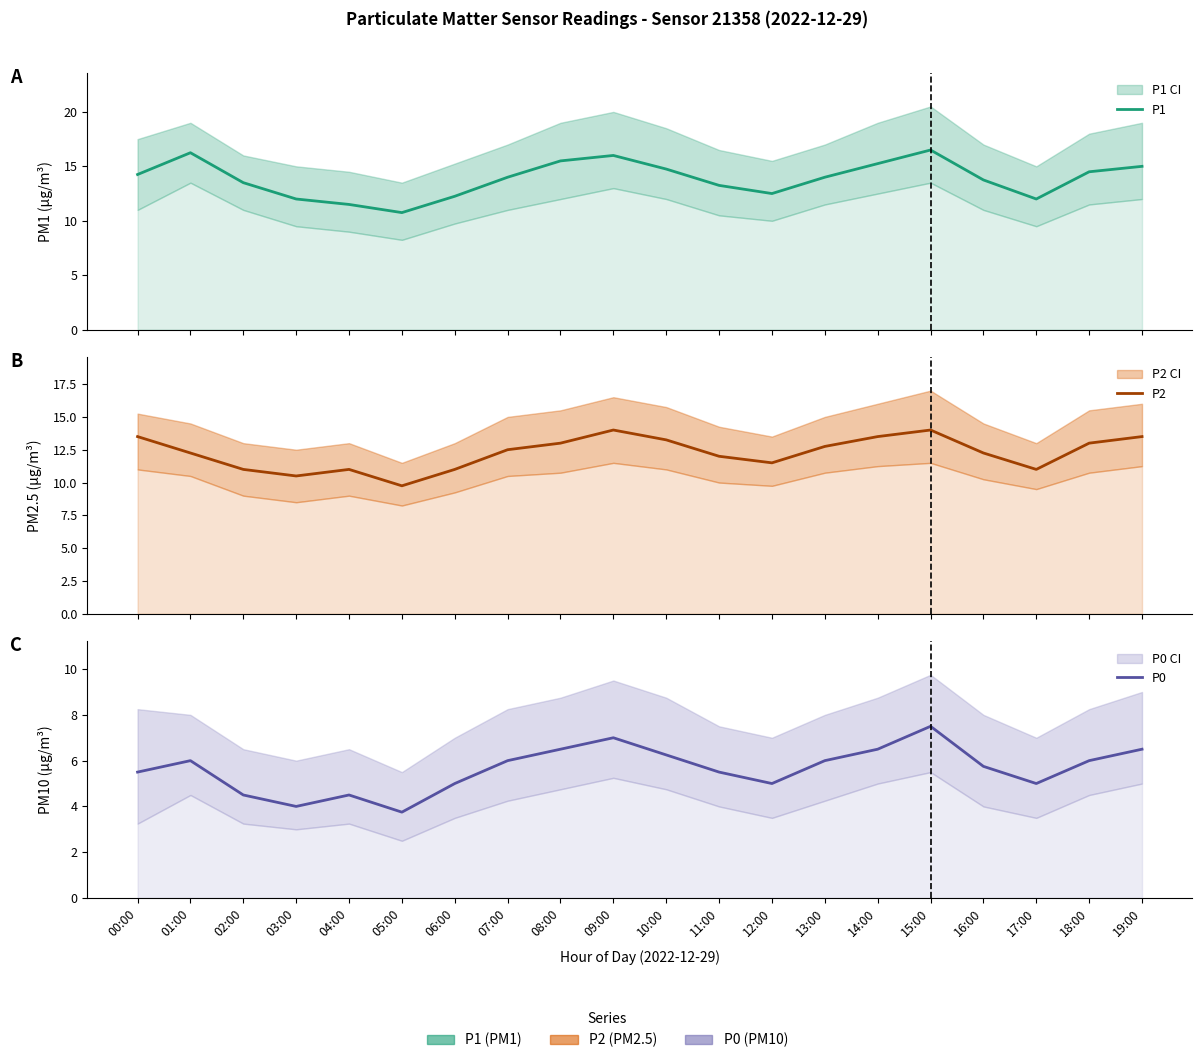

At which label does P1 first exceed 14?

00:00